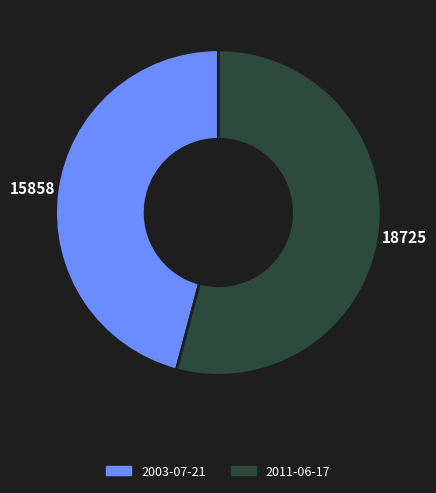

What is the ratio of the value at 2011-06-17 to the value at 2003-07-21?

1.2